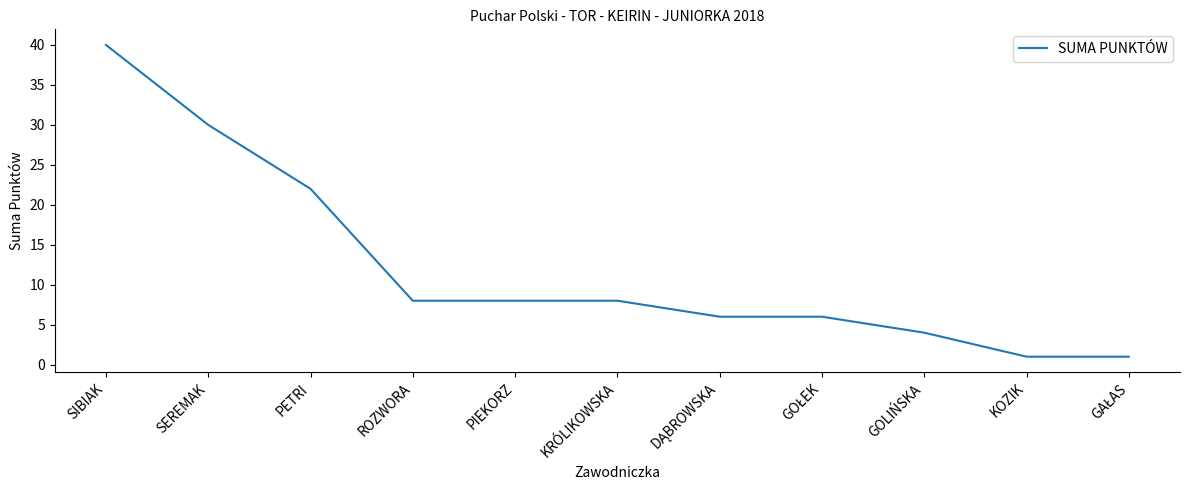

What is the difference between the maximum and minimum values?

39